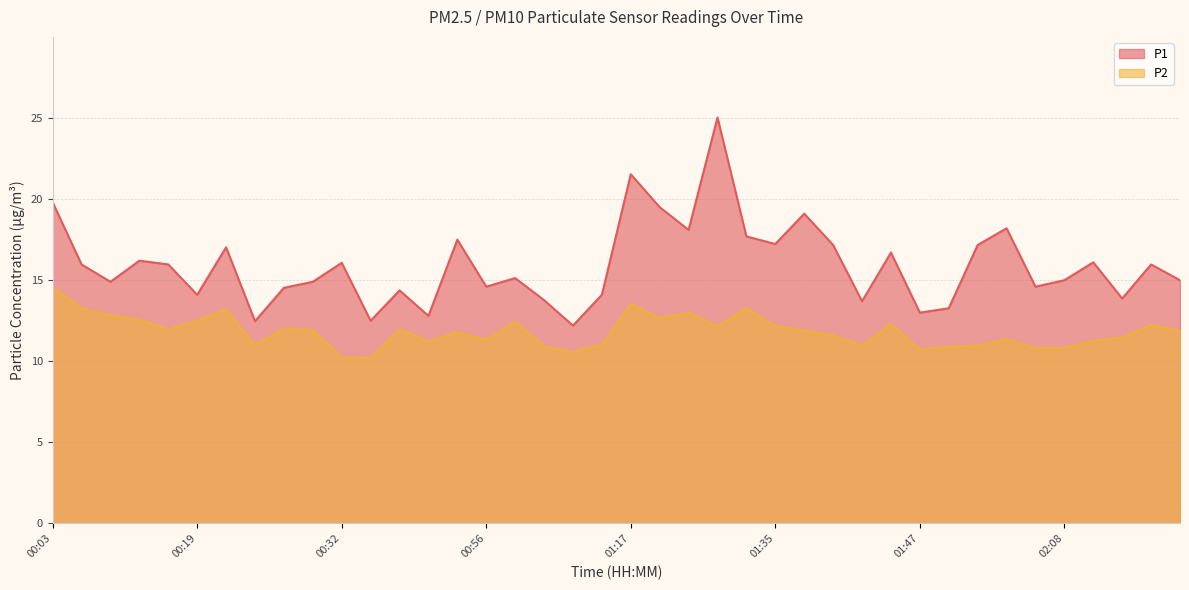

Reading left to right, list all the values displayed in this chart.

P1: 19.8	16.0	14.9	16.2	16.0	14.1	17.0	12.5	14.5	14.9	16.1	12.5	14.4	12.8	17.5	14.6	15.1	13.8	12.2	14.1	21.5	19.5	18.1	25.0	17.7	17.2	19.1	17.2	13.7	16.7	13.0	13.3	17.2	18.2	14.6	15.0	16.1	13.9	16.0	15.0
P2: 14.6	13.3	12.8	12.6	12.0	12.5	13.2	11.0	12.0	11.9	10.2	10.2	12.0	11.2	11.8	11.3	12.4	10.9	10.6	11.0	13.5	12.7	13.0	12.2	13.3	12.2	11.9	11.6	11.0	12.3	10.7	10.9	11.0	11.4	10.8	10.8	11.3	11.5	12.2	11.9